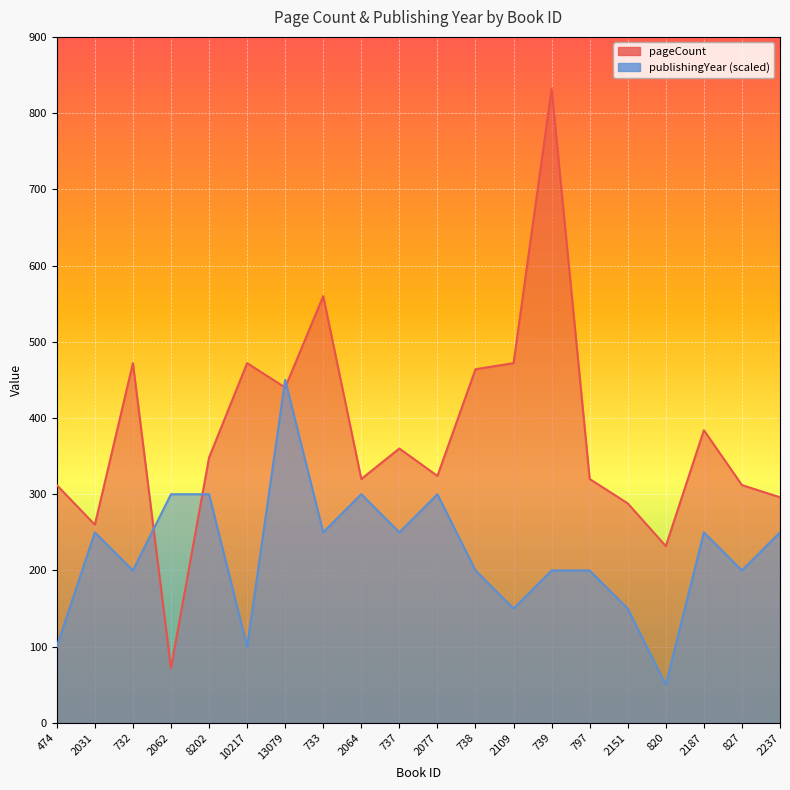

Is it true that publishingYear equals 292 at 738?

False